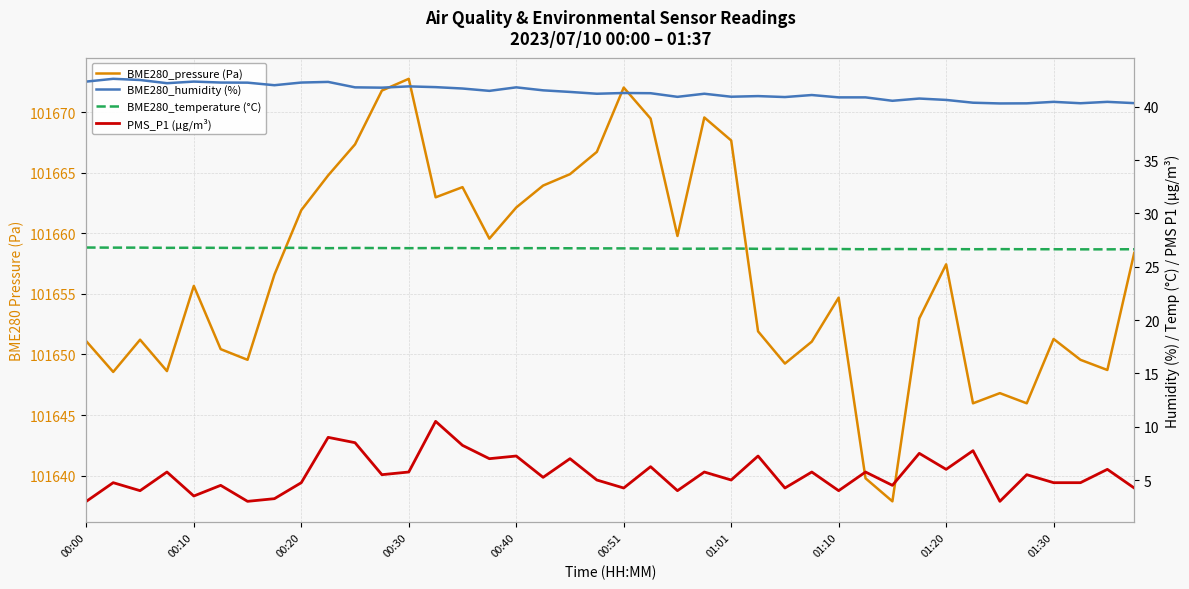

Does the chart display data point markers on the line(s)?

No